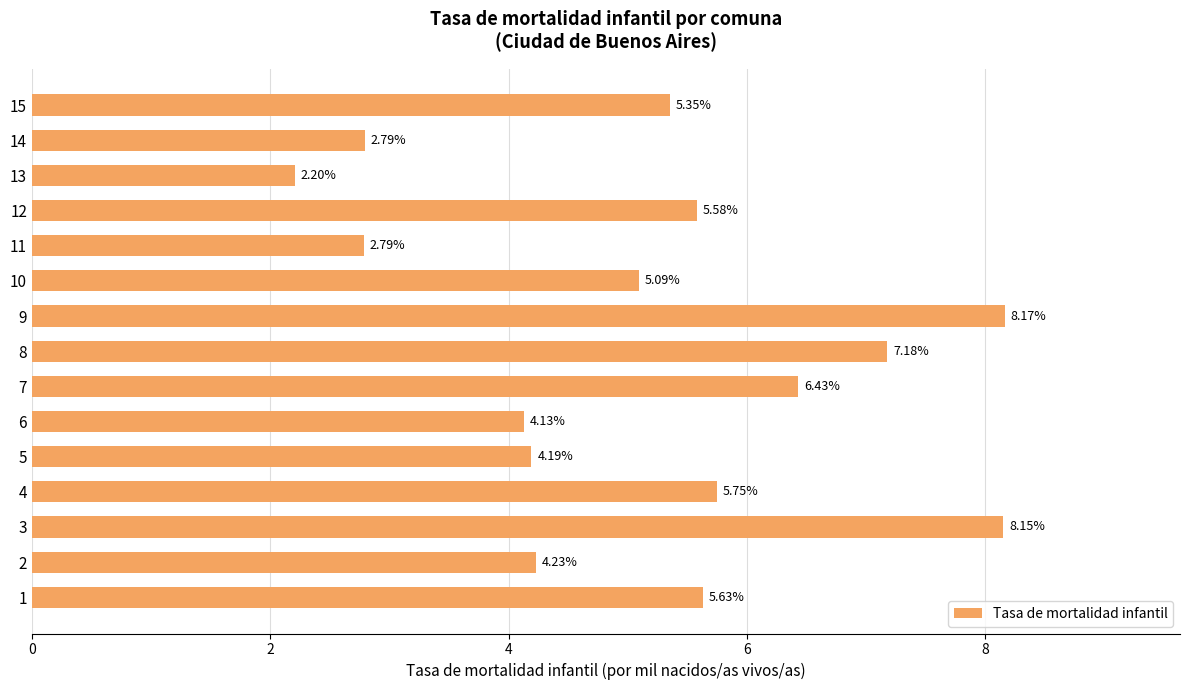

Approximately how many times larger is the value at 11 compared to 14?

1.0